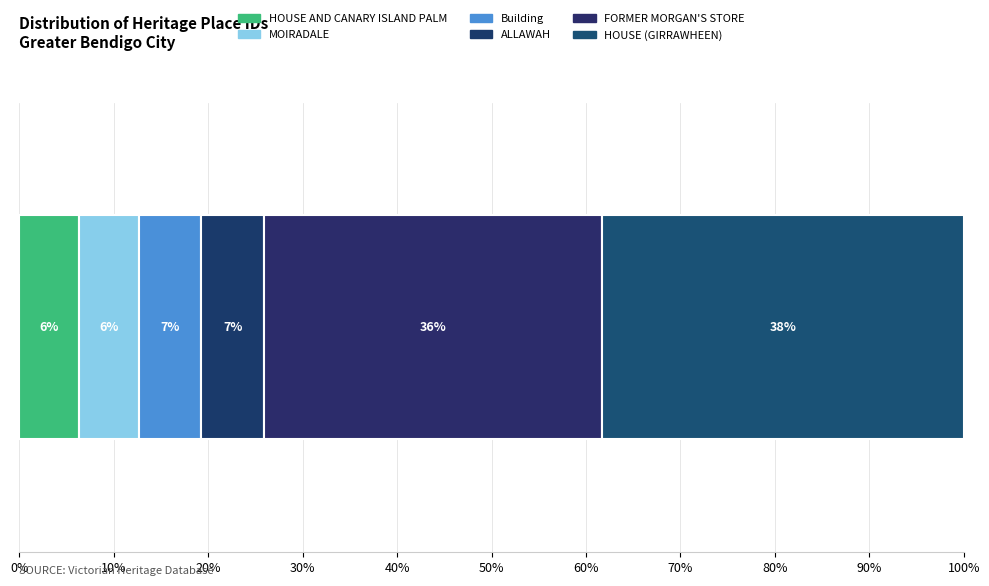

What position from the right is FORMER MORGAN'S STORE?

2